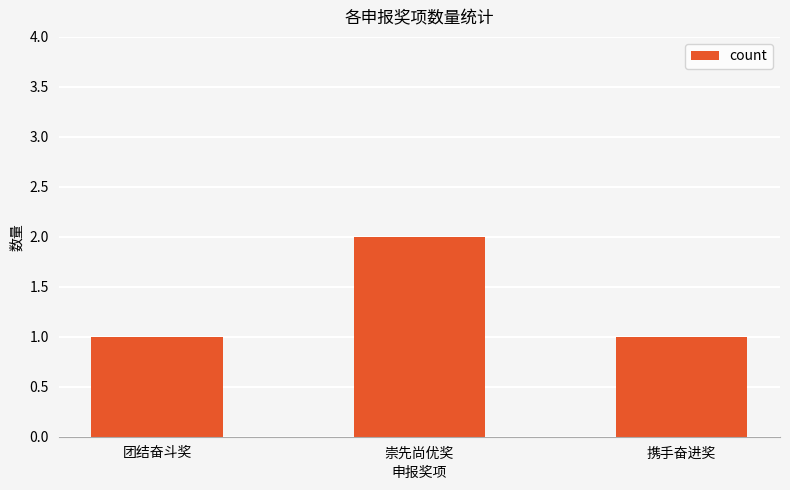

Between 崇先尚优奖 and 团结奋斗奖, which is larger?

崇先尚优奖